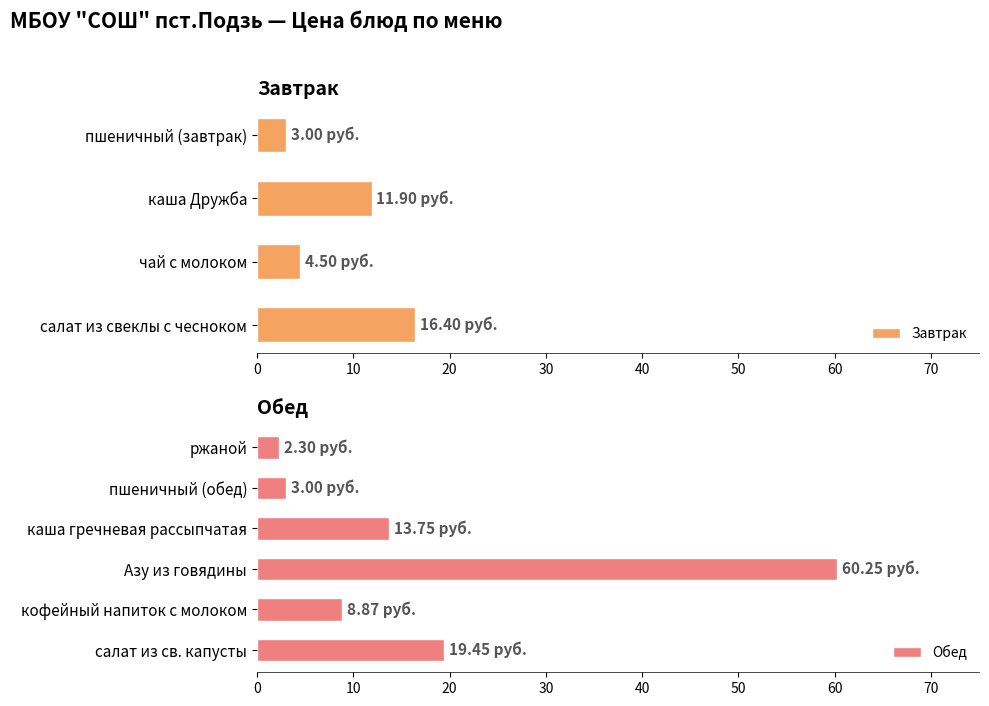

What is the average value?

14.3